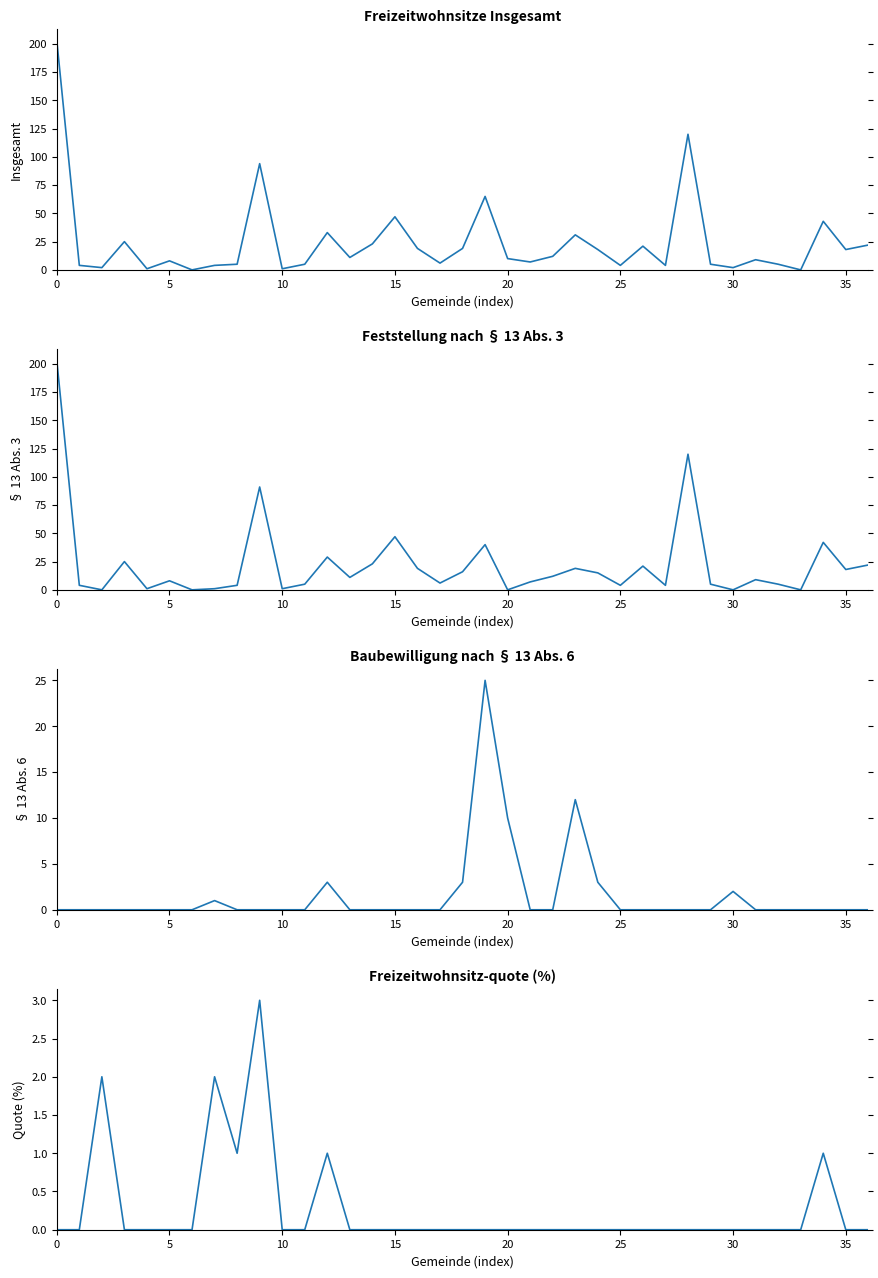

Which series has the largest total across all categories?

Freizeitwohnsitze Insgesamt